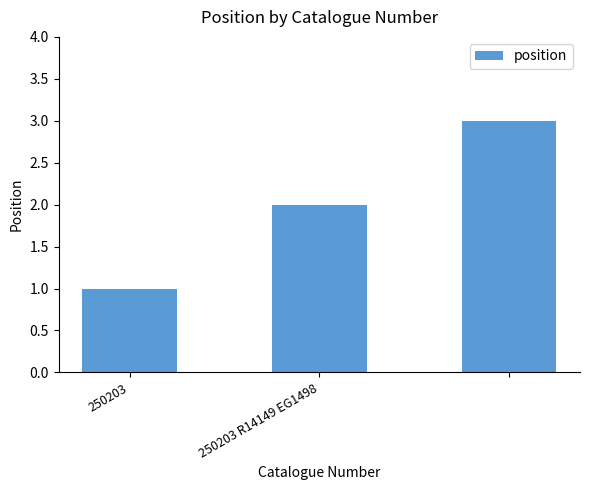

What is the sum of all values?

6